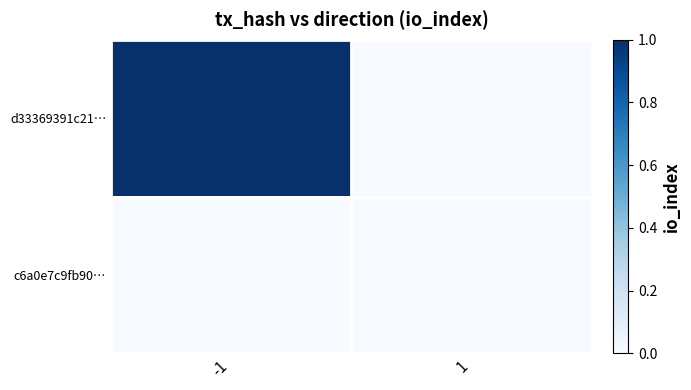

At which category is the sum across all series the highest?

-1